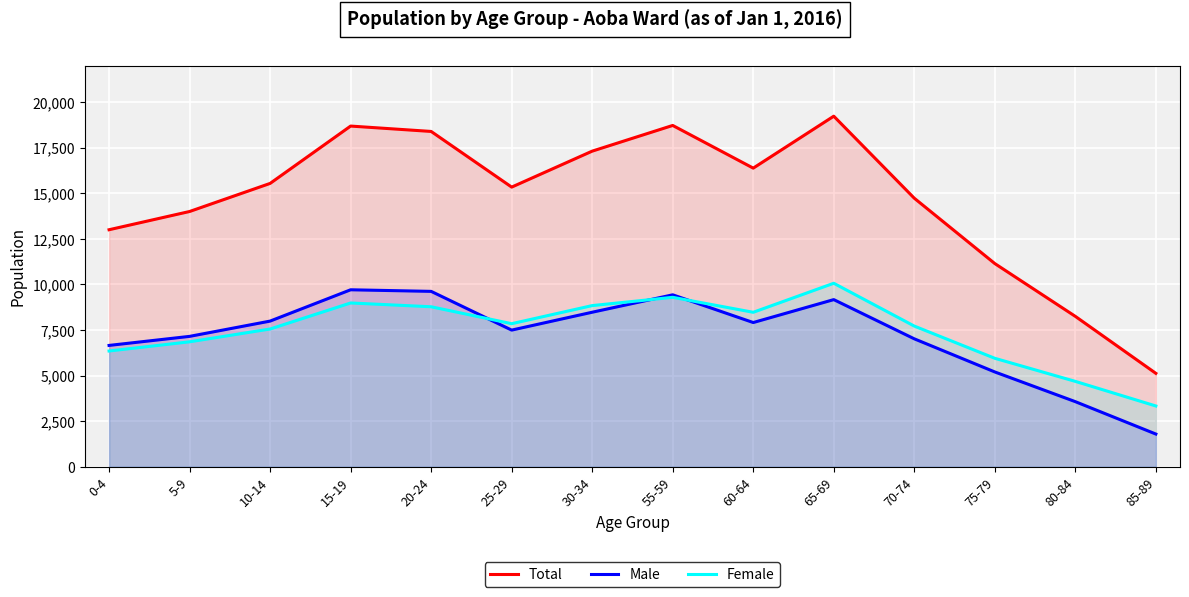

Which series has the widest spread of values?

Total